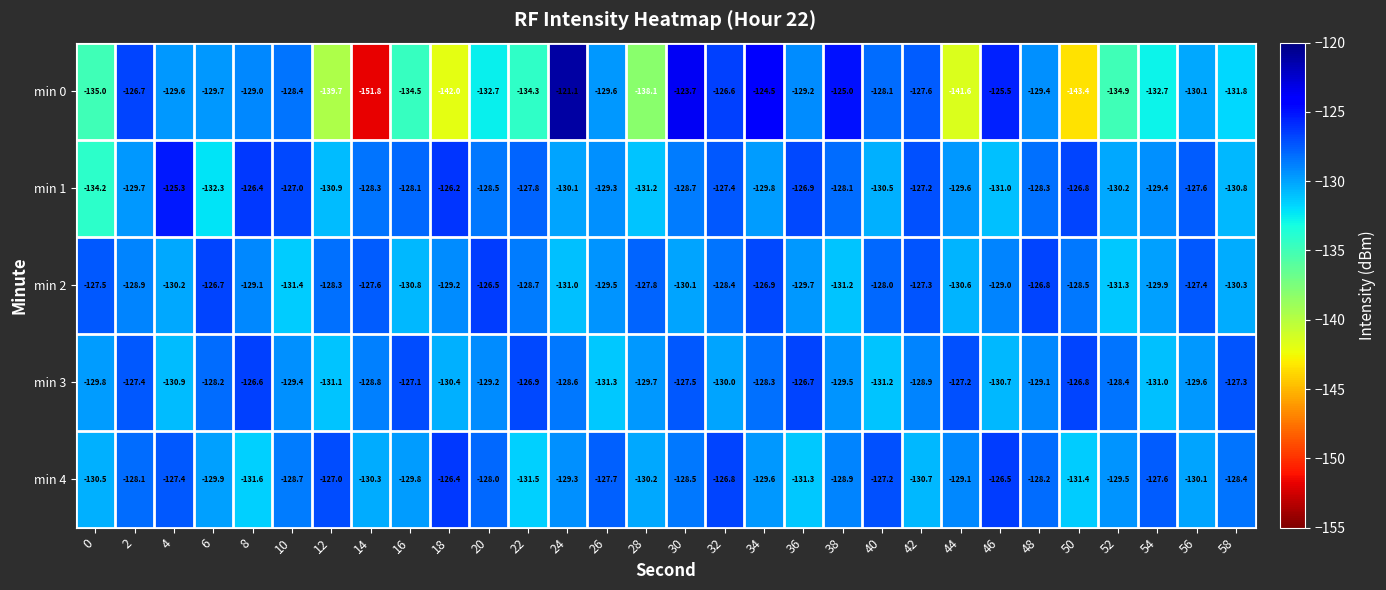

At which category is the sum across all series the highest?

30